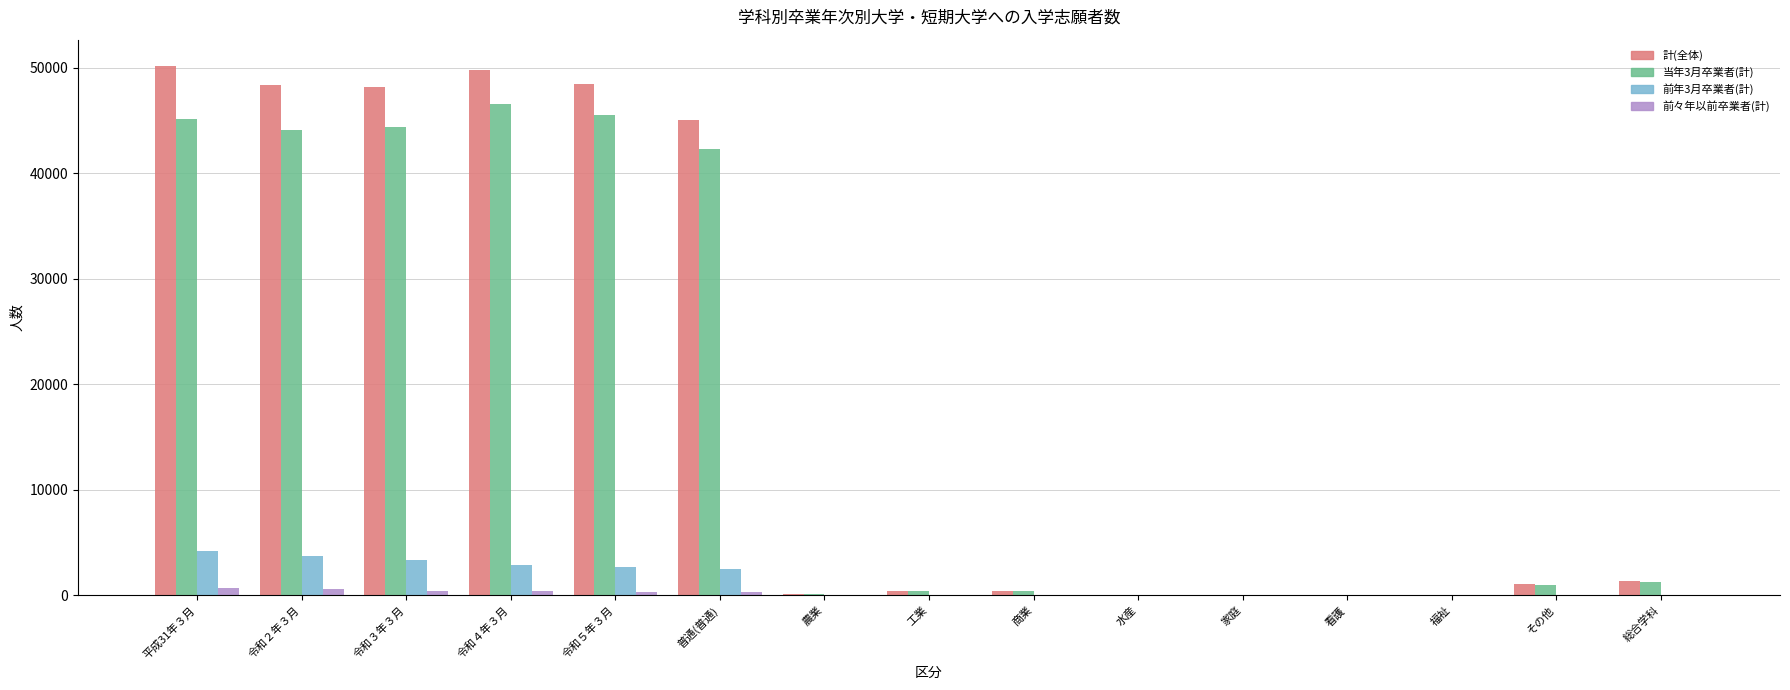

What is the maximum value shown in the chart?

50164